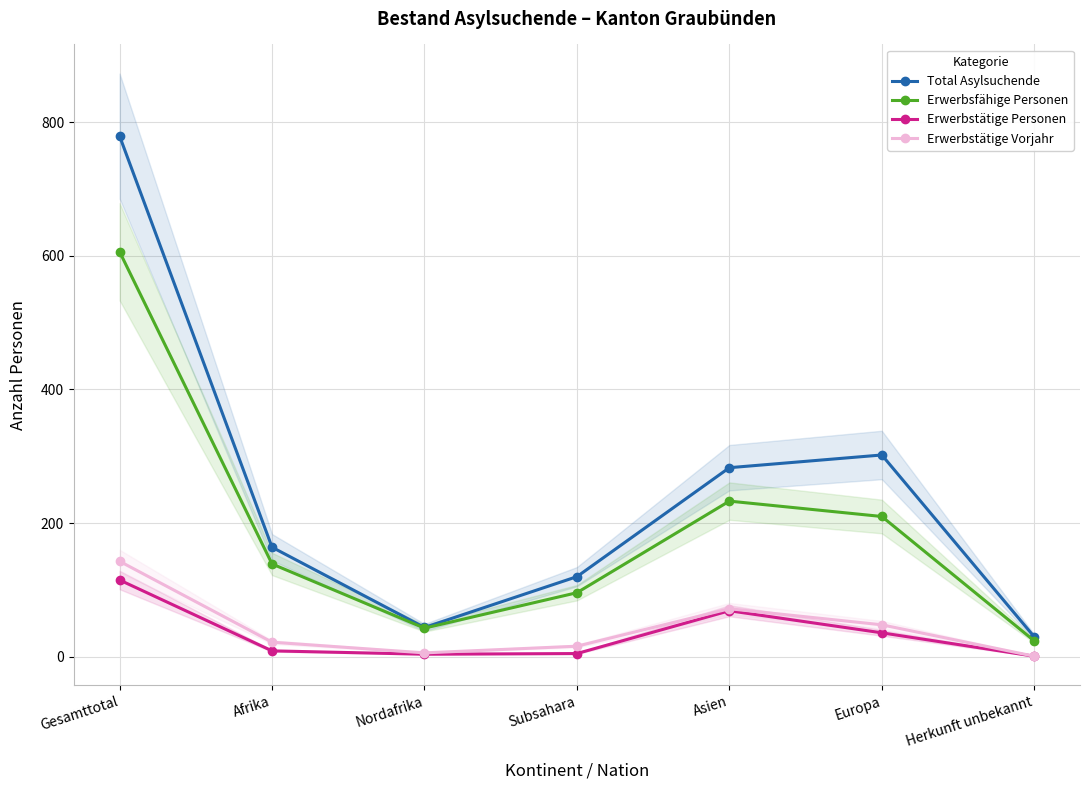

How many lines are shown in the chart?

4